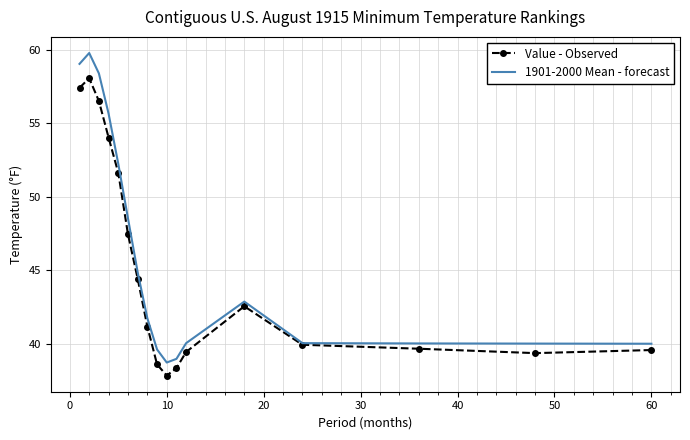

What is the average value of the Value - Observed series?

45.1